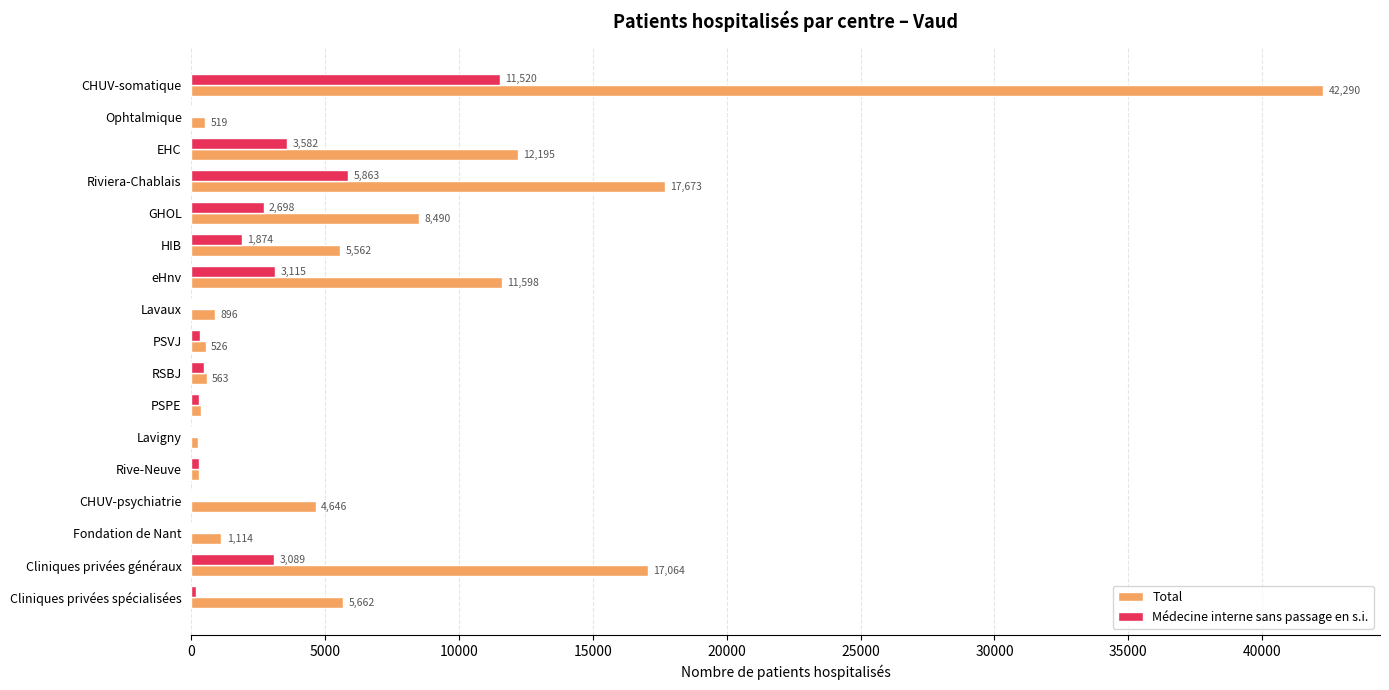

What is the greatest value displayed?

42290